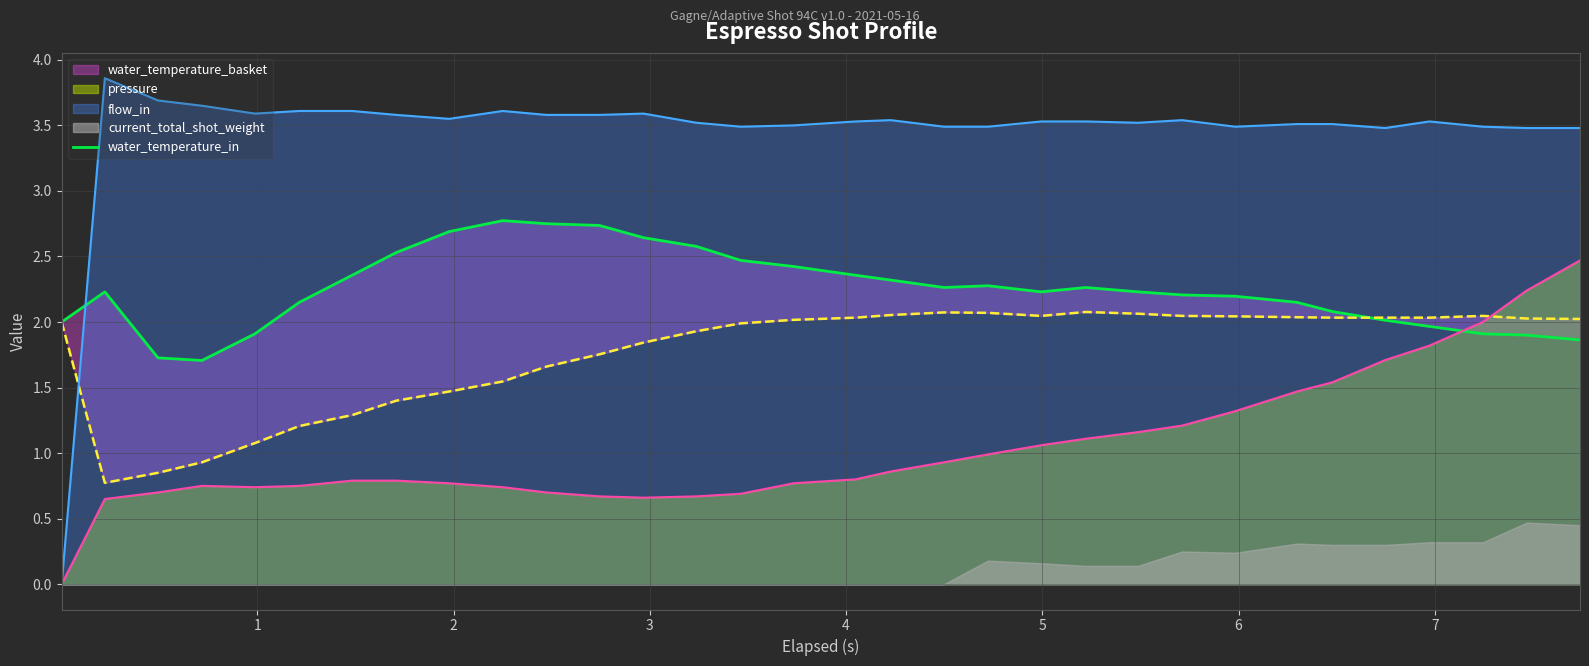

What is the highest value of the flow_in series?

3.9